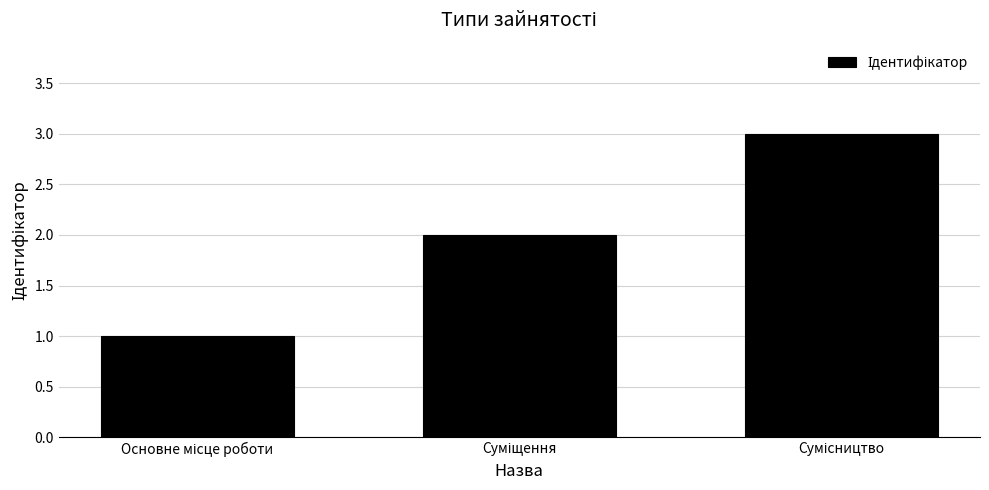

How many values are between 1 and 3?

3